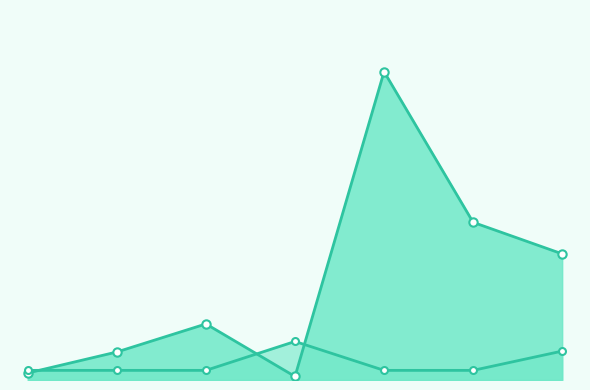

True or false: Weeks on Chart and Peak Position intersect in this chart.

True